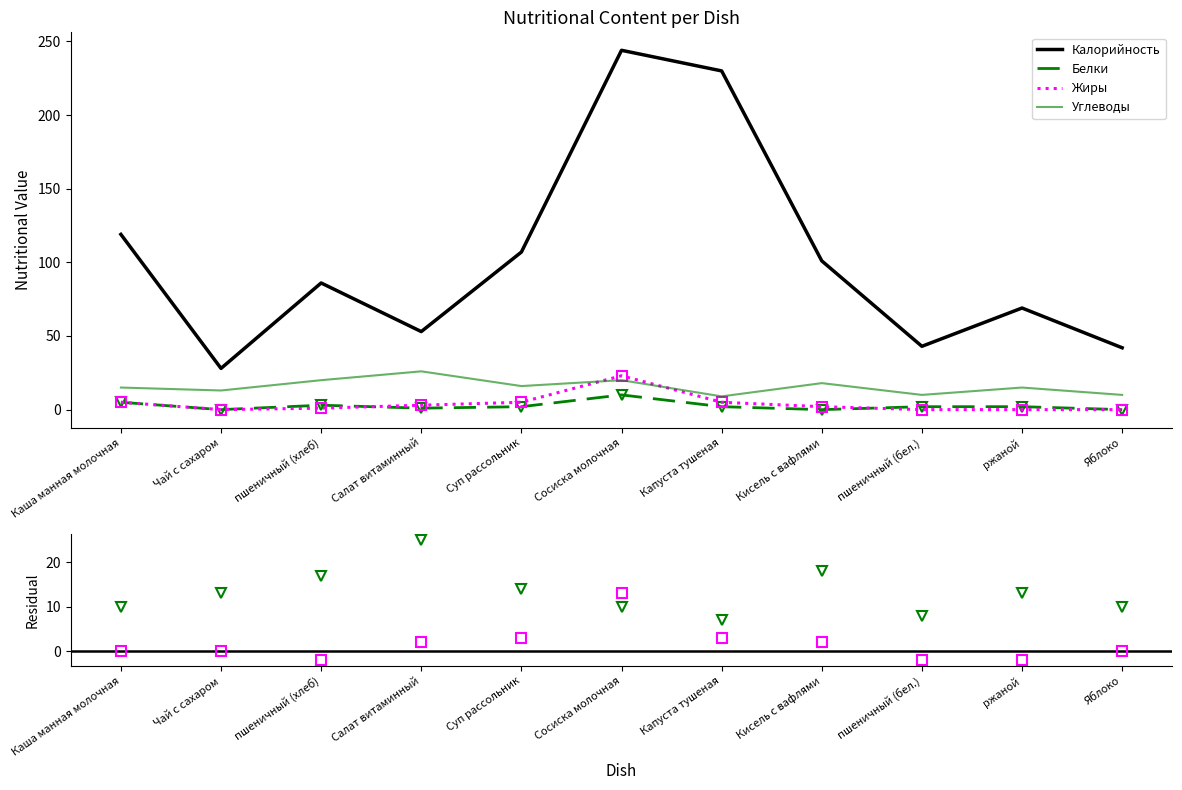

The Калорийность series shows 101 at Кисель с вафлями. True or false?

True